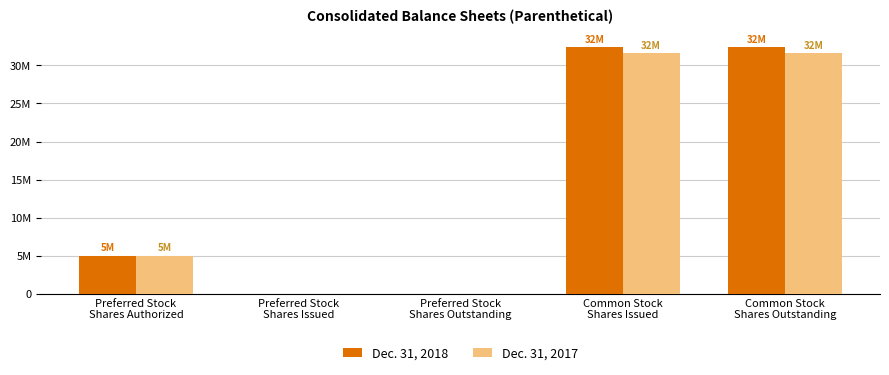

What is the difference between the maximum and second lowest values in the Dec. 31, 2018 series?

32364895